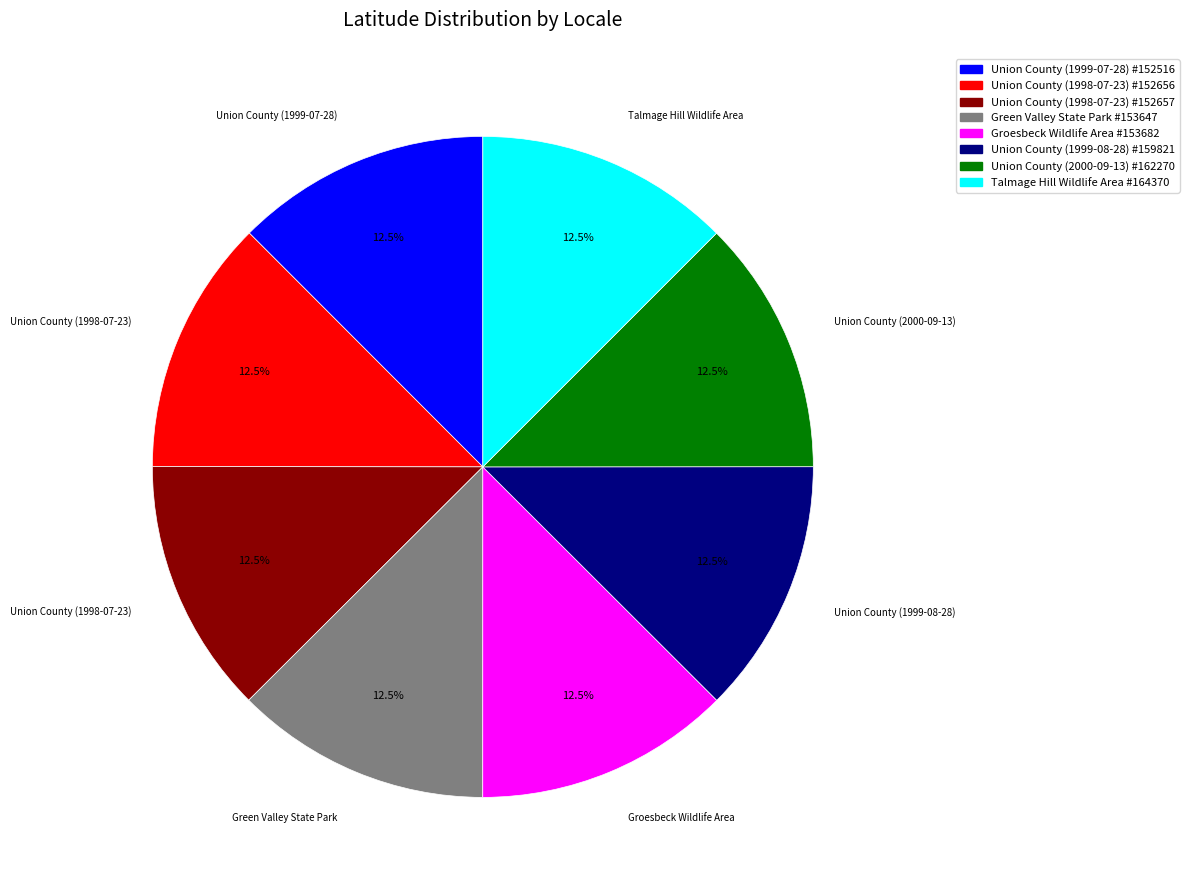

Does any single category account for the majority?

No